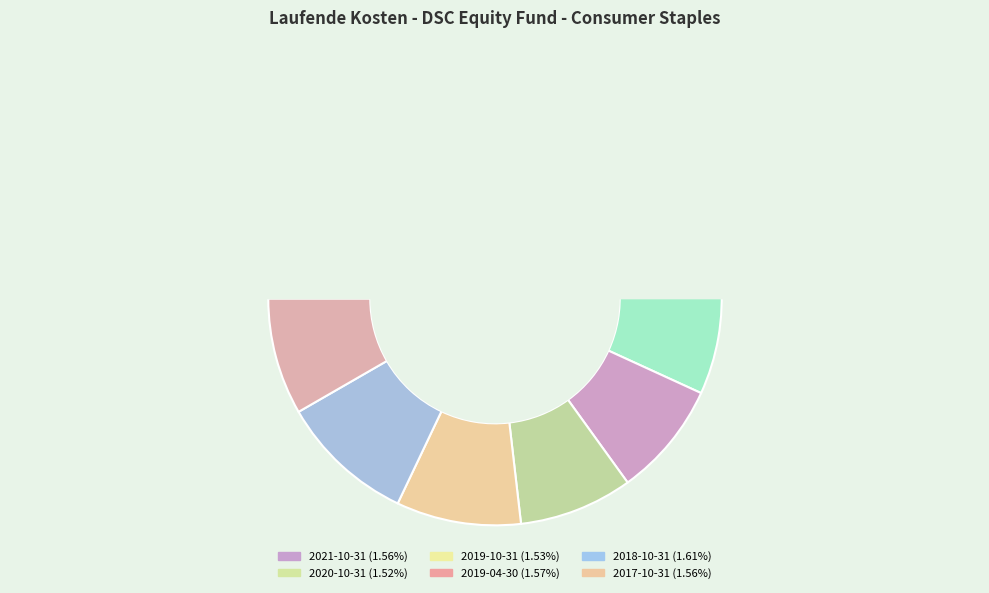

Which category has the smallest portion of the pie?

2020-10-31